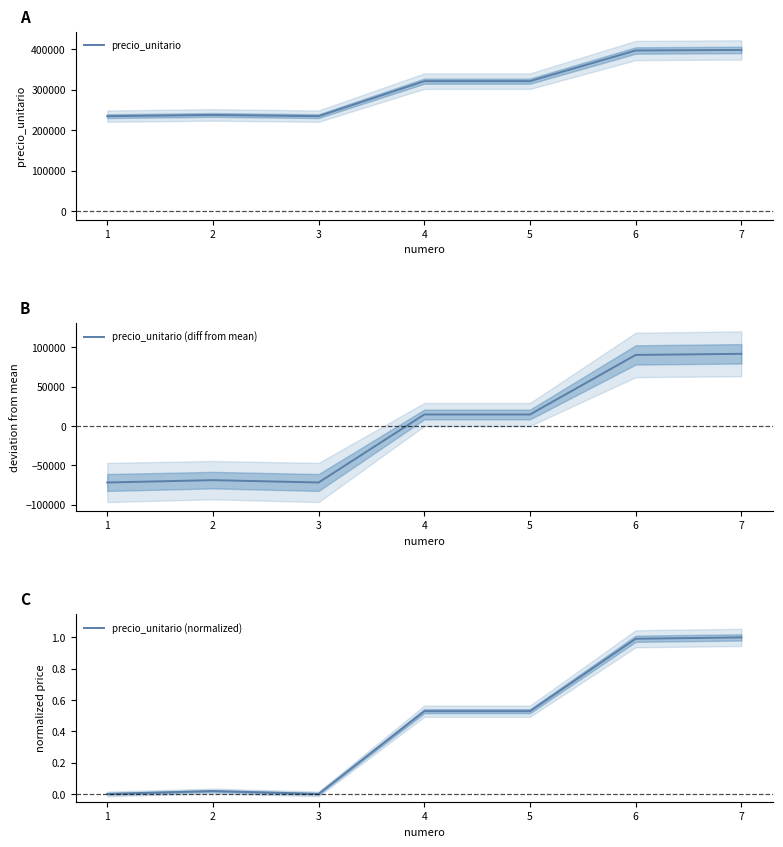

What is the minimum value for precio_unitario (diff from mean)?

-71662.3